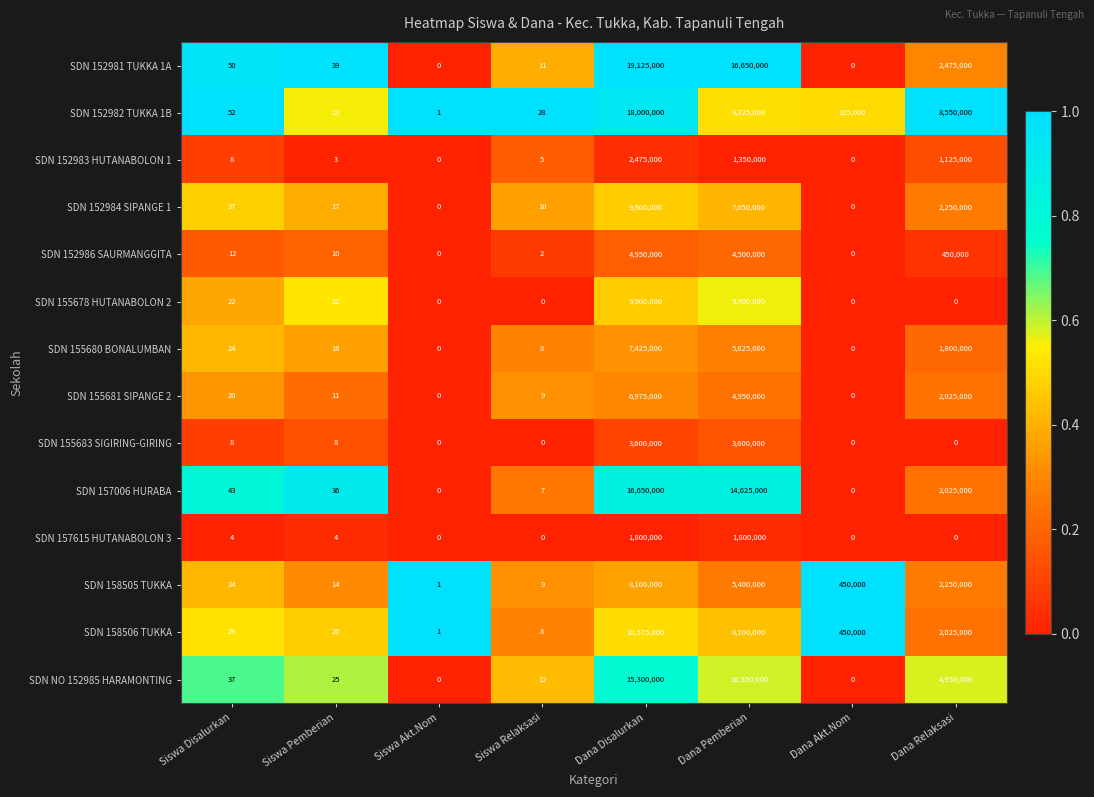

The value of SDN 158506 TUKKA at Dana Disalurkan is 10575000. True or false?

True